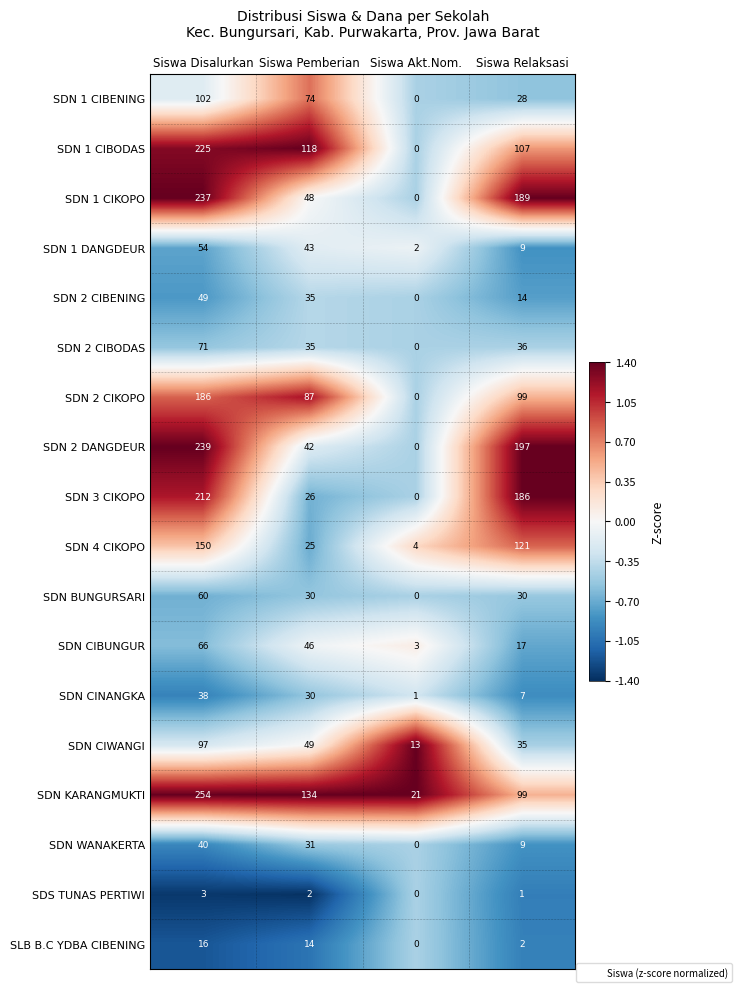

Rank the series at Siswa Disalurkan from lowest to highest value.

SDS TUNAS PERTIWI, SLB B.C YDBA CIBENING, SDN CINANGKA, SDN WANAKERTA, SDN 2 CIBENING, SDN 1 DANGDEUR, SDN BUNGURSARI, SDN CIBUNGUR, SDN 2 CIBODAS, SDN CIWANGI, SDN 1 CIBENING, SDN 4 CIKOPO, SDN 2 CIKOPO, SDN 3 CIKOPO, SDN 1 CIBODAS, SDN 1 CIKOPO, SDN 2 DANGDEUR, SDN KARANGMUKTI